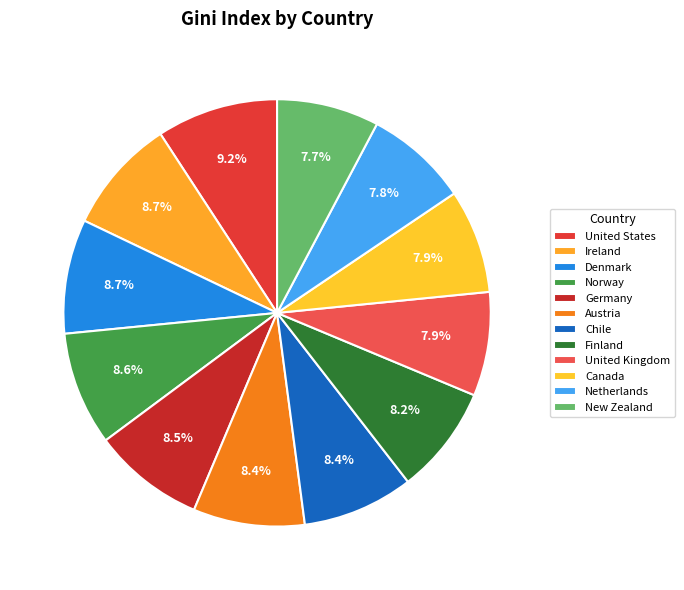

To the nearest percent, what portion does United States represent?

9%